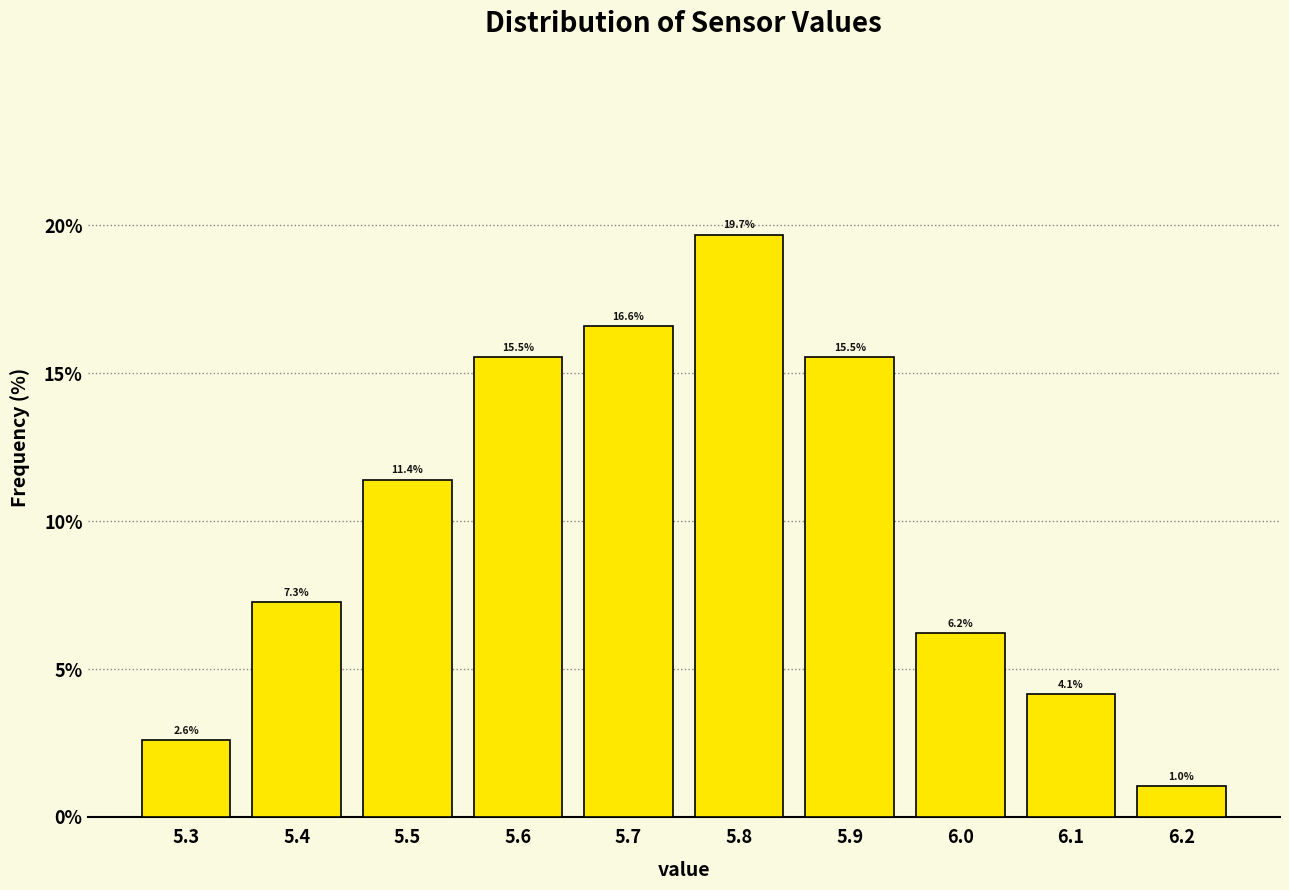

What is the height of the bar covering 5.25 to 5.35 on the x-axis?

2.6